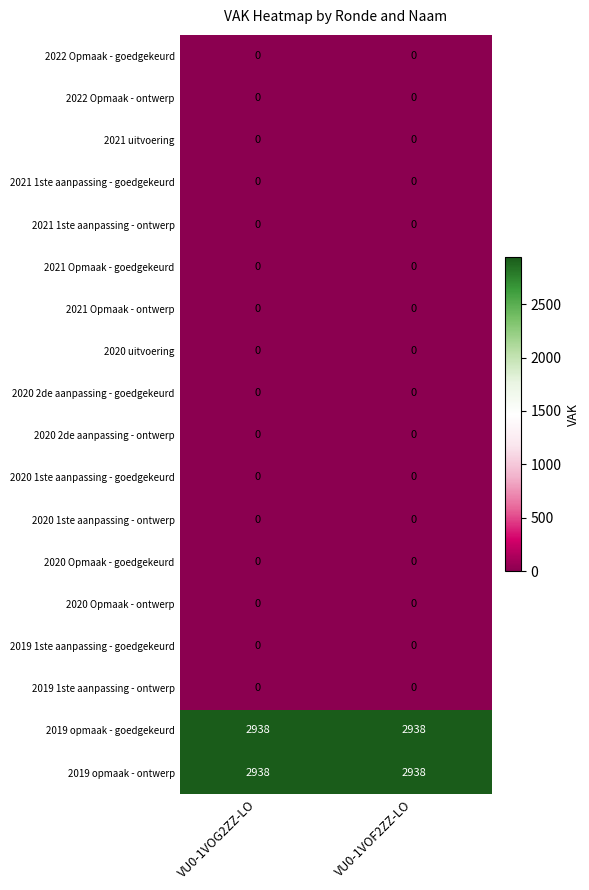

True or false: 2020 2de aanpassing - goedgekeurd has a value of 0 at VU0-1VOG2ZZ-LO.

True